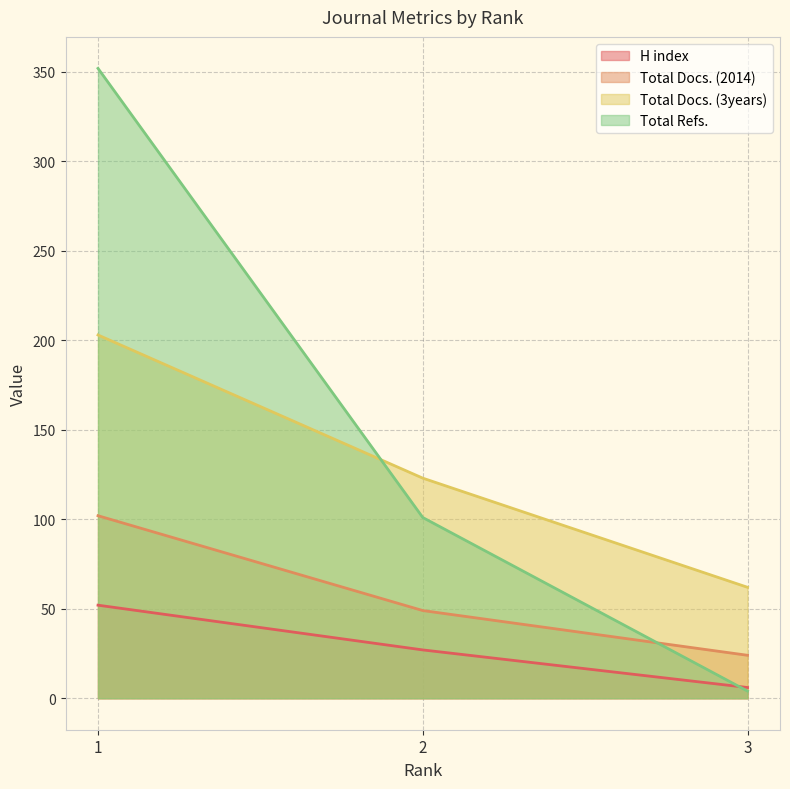

Rank the series by their average value, from lowest to highest.

H index, Total Docs. (2014), Total Docs. (3years), Total Refs.